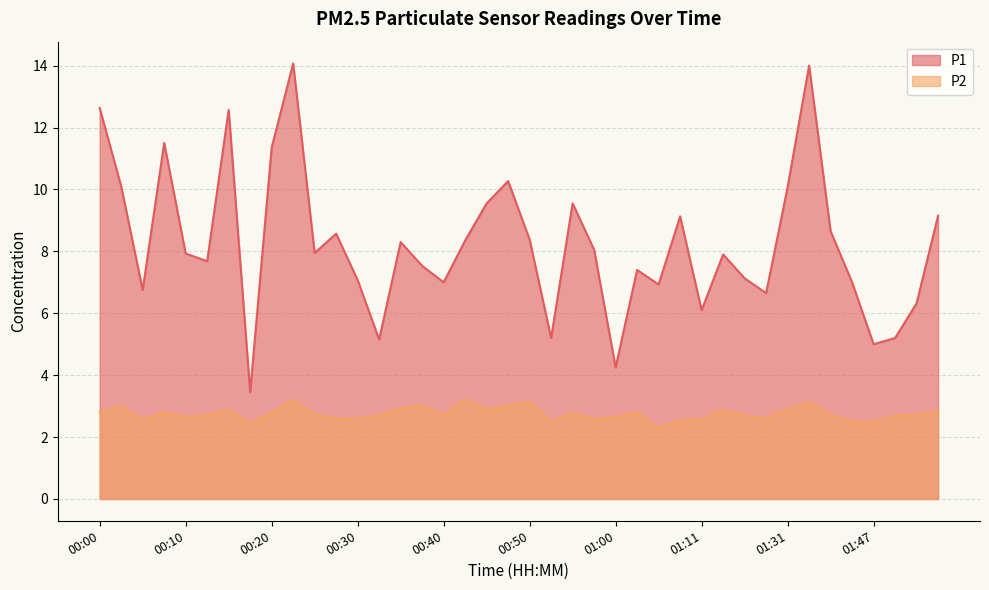

Reading left to right, what are all the values shown in this chart?

P1: 12.6	10.1	6.8	11.5	7.9	7.7	12.6	3.5	11.3	14.1	8.0	8.6	7.1	5.2	8.3	7.5	7.0	8.3	9.6	10.3	8.4	5.2	9.6	8.1	4.2	7.4	6.9	9.1	6.1	7.9	7.1	6.7	10.1	14.0	8.7	7.0	5.0	5.2	6.3	9.2
P2: 2.8	3.0	2.5	2.8	2.6	2.7	2.9	2.5	2.8	3.2	2.8	2.6	2.6	2.7	2.9	3.0	2.7	3.2	2.9	3.0	3.1	2.5	2.8	2.6	2.6	2.8	2.3	2.5	2.6	2.9	2.7	2.6	2.9	3.1	2.7	2.5	2.5	2.7	2.7	2.8